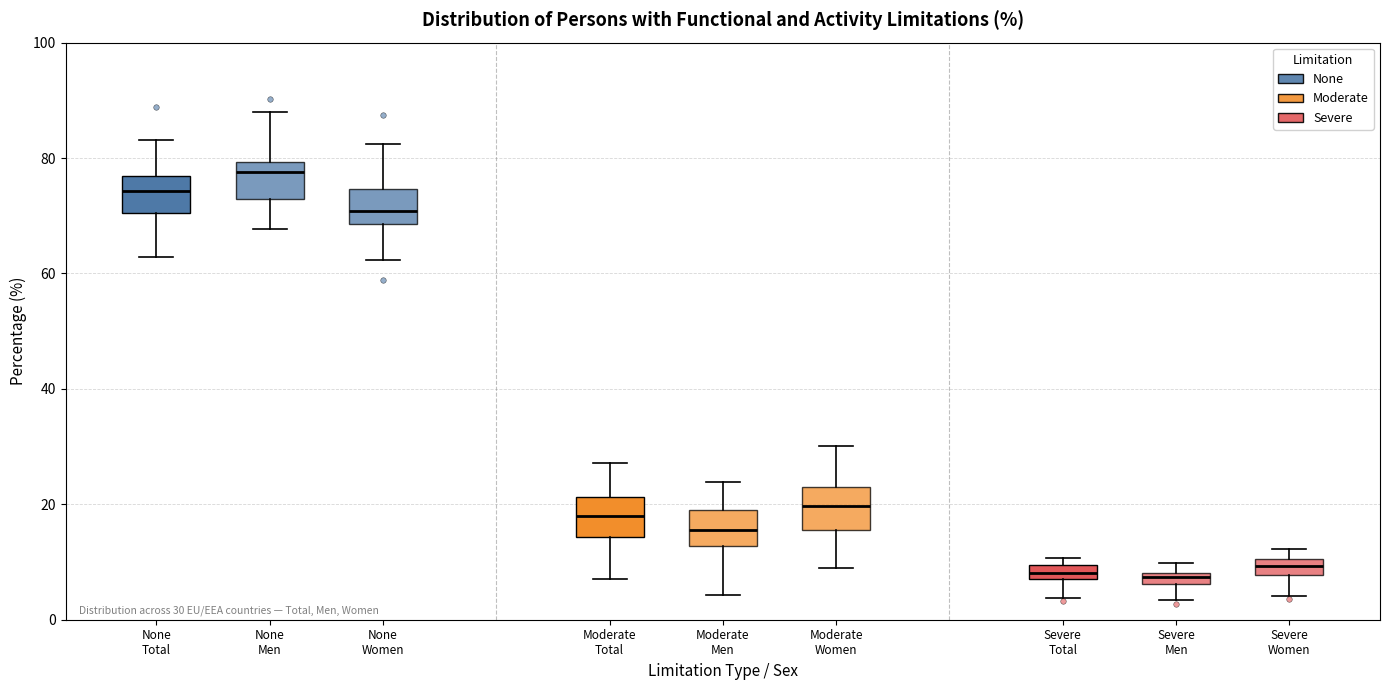

Which box has the highest median line?

None Men